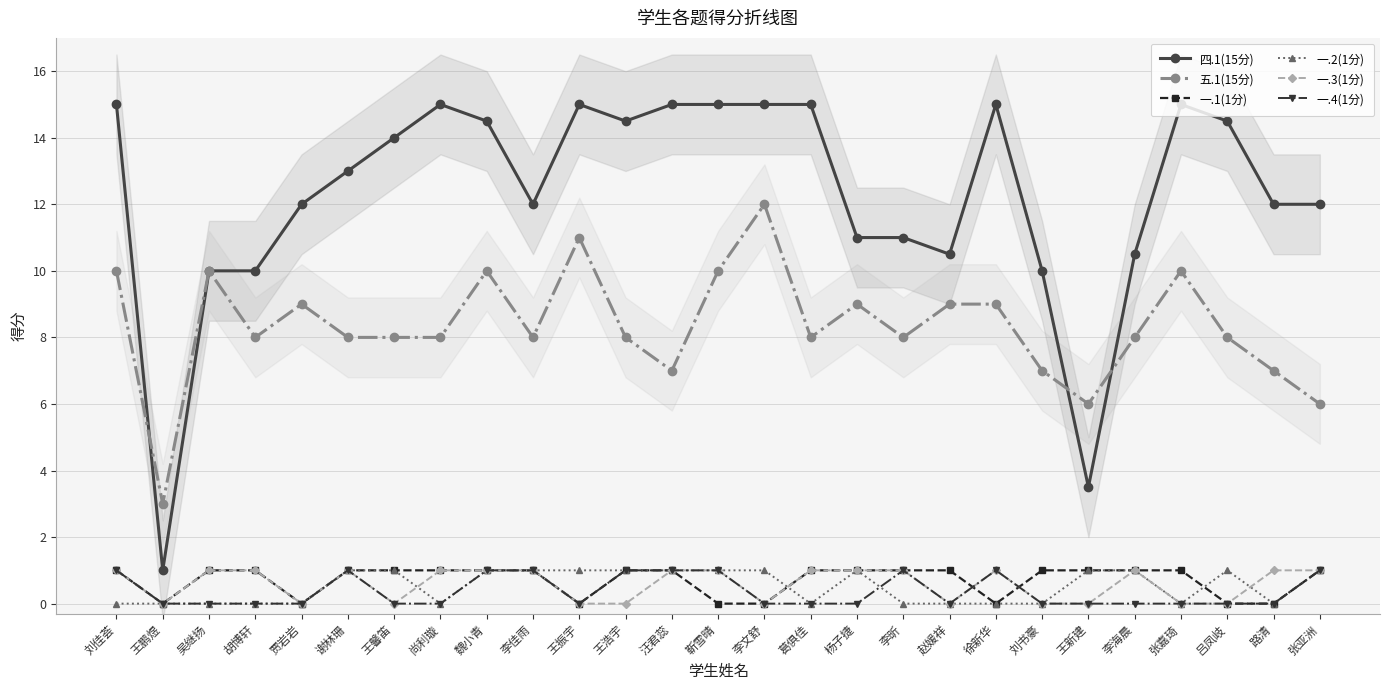

At which label does 一.4(1分) reach its peak?

刘佳荟